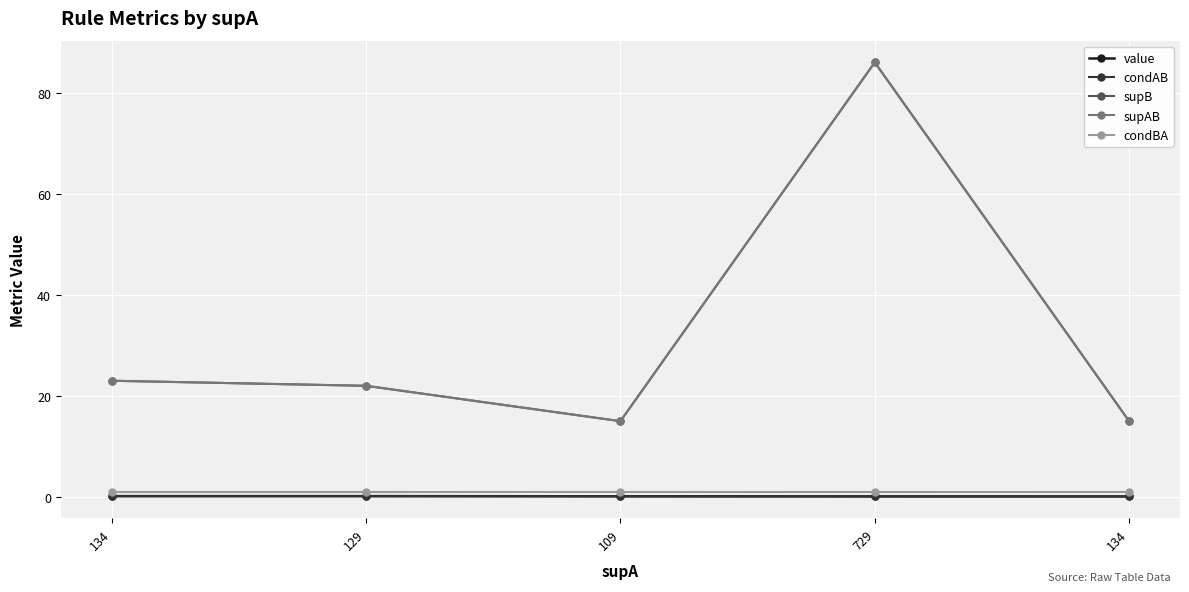

At which category is the sum across all series the highest?

729